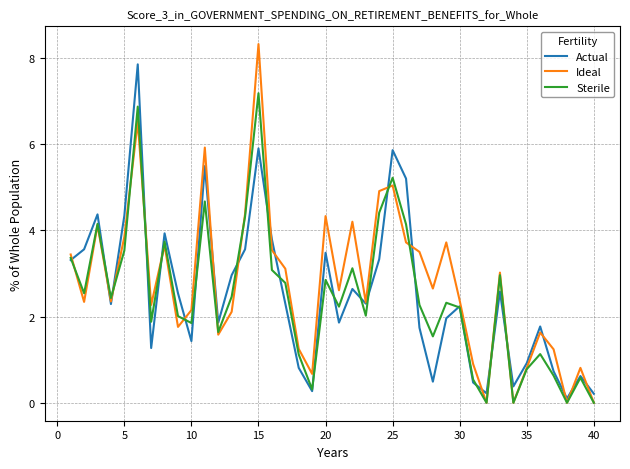

What is the maximum value shown in the chart?

8.3